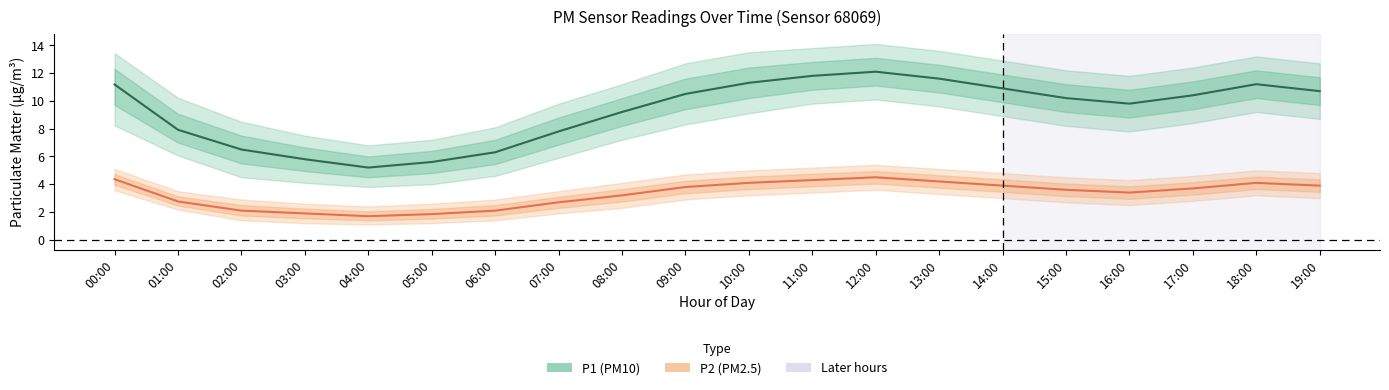

Is this an area chart (filled region under the line)?

No